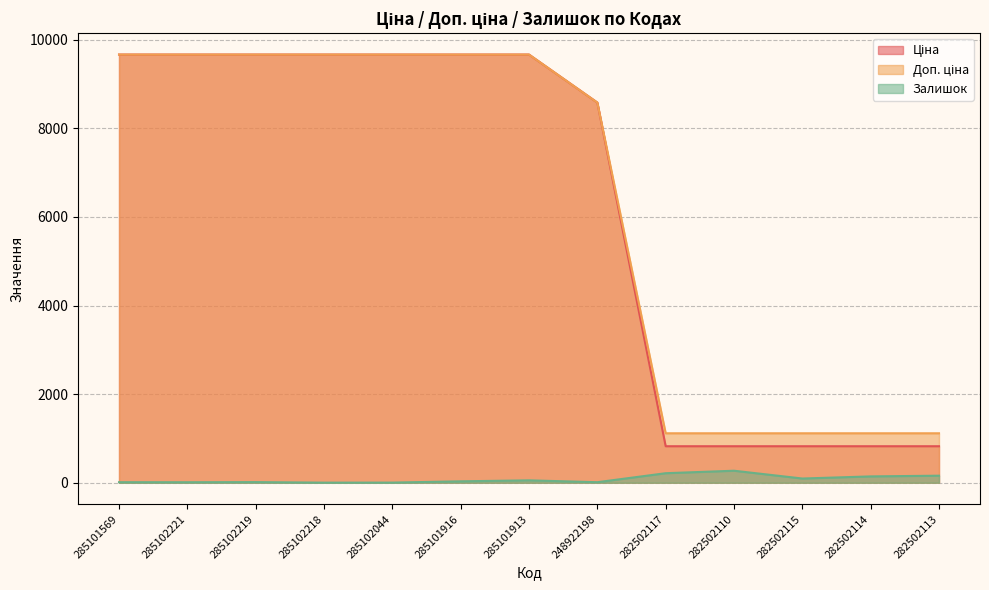

Which category has the lowest value in the Залишок series?

285102218